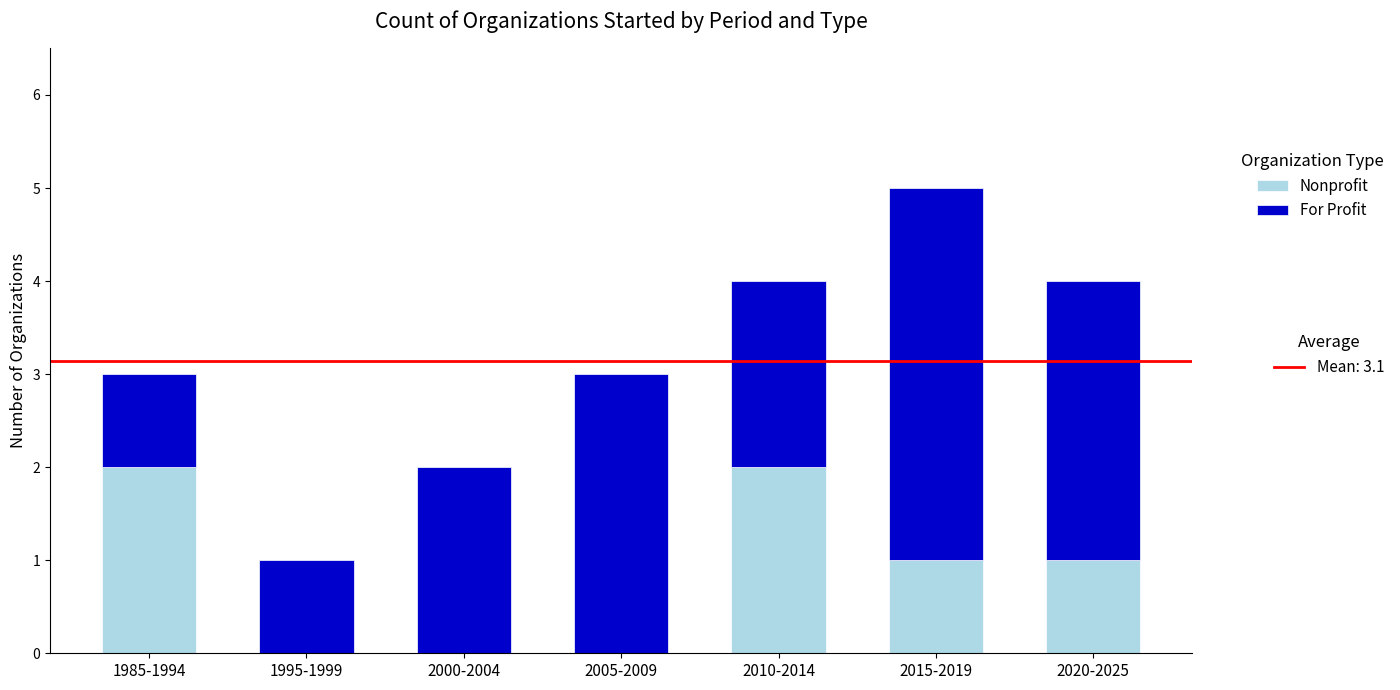

At which category is the sum across all series the highest?

2015-2019